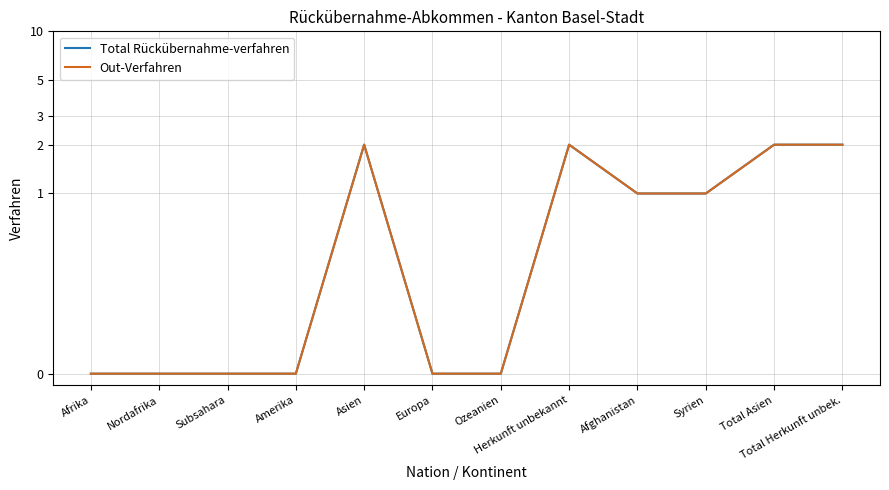

Where does the Total Rückübernahme-verfahren series first go above 1?

Asien